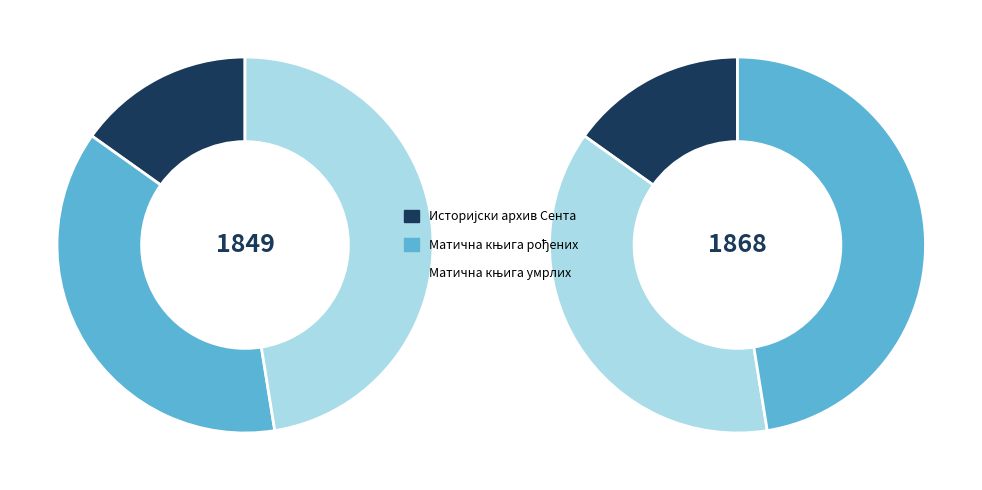

The Матична књига умрлих slice represents 47% of the pie. True or false?

True